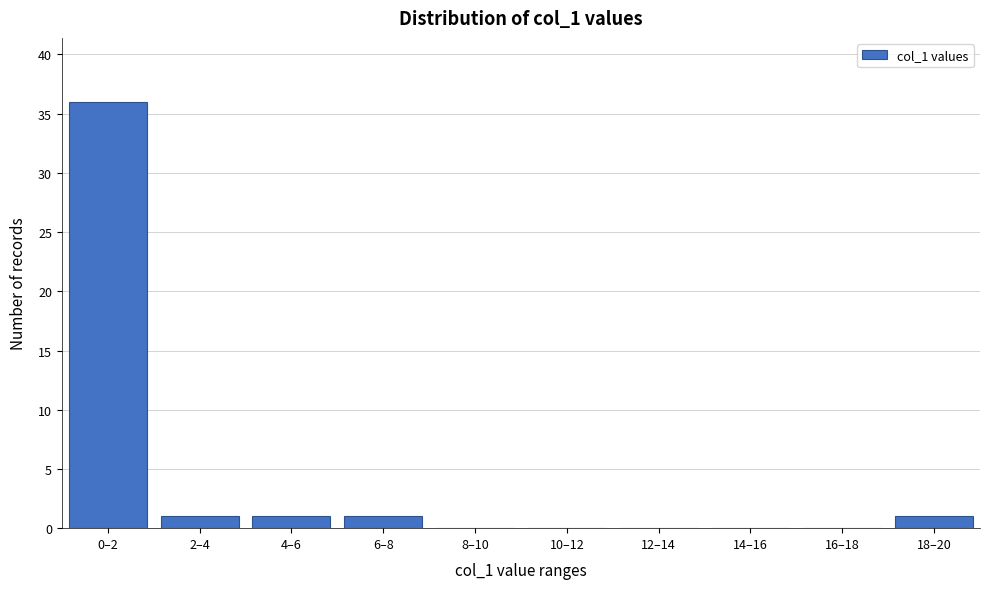

Reading left to right, what are all the values shown in this chart?

0–2=36	2–4=1	4–6=1	6–8=1	8–10=0	10–12=0	12–14=0	14–16=0	16–18=0	18–20=1